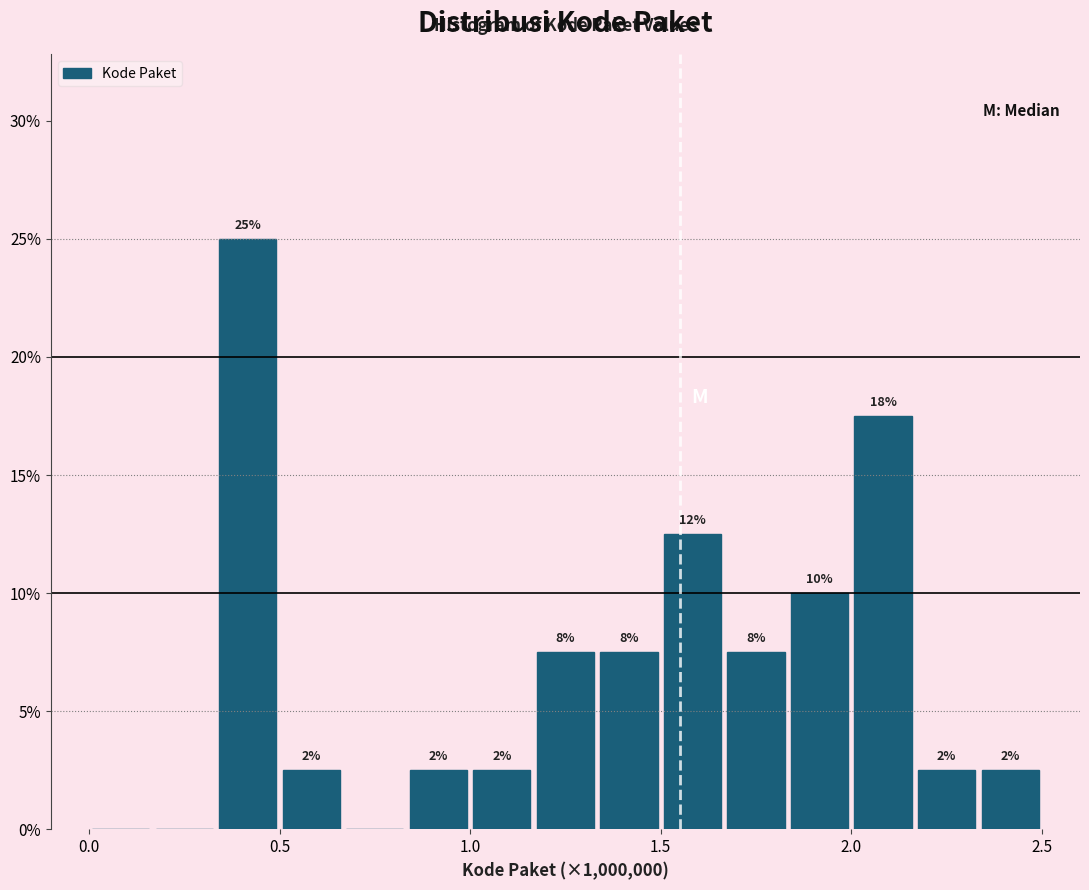

Around what value on the x-axis is the tallest bar? Give the approximate position of its centre, as read against the axis.

0.40